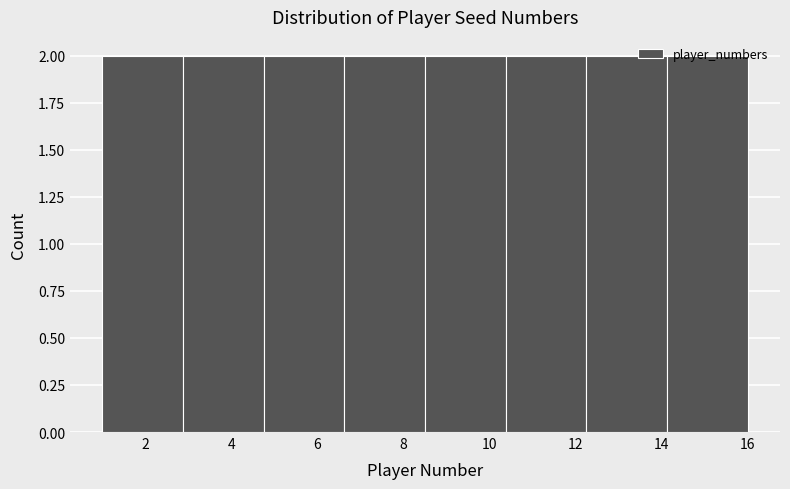

Reading left to right, transcribe this chart: for each bar, give the range it covers on the x-axis and its height. Neither the bar edges nor the heights are printed on the chart, so give them approximately, as read against the axes.

1.0 to 2.8: 2
2.8 to 4.8: 2
4.8 to 6.6: 2
6.6 to 8.6: 2
8.6 to 10.4: 2
10.4 to 12.2: 2
12.2 to 14.2: 2
14.2 to 16.0: 2